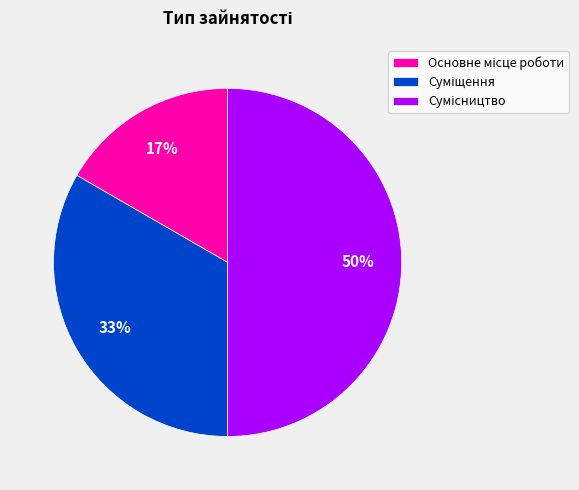

To the nearest percent, what is the difference between the largest and smallest slice percentages?

33%